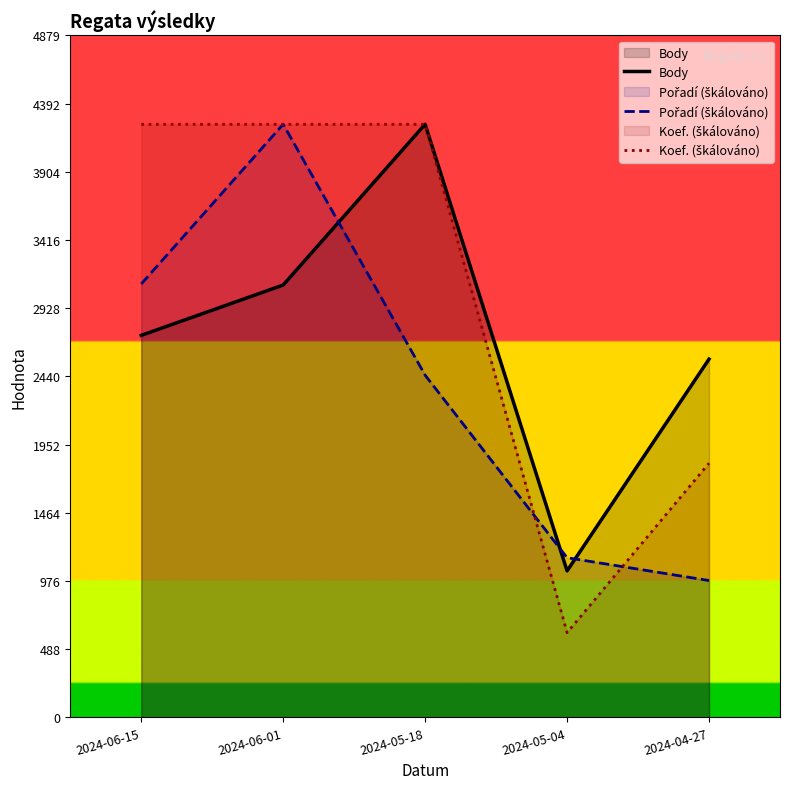

Reading left to right, extract all data points from this chart.

Body: 2733.0	3093.0	4243.0	1048.0	2563.0
Pořadí (škálováno): 3100.7	4243.0	2447.9	1142.3	979.2
Koef. (škálováno): 4243.0	4243.0	4243.0	606.1	1818.4